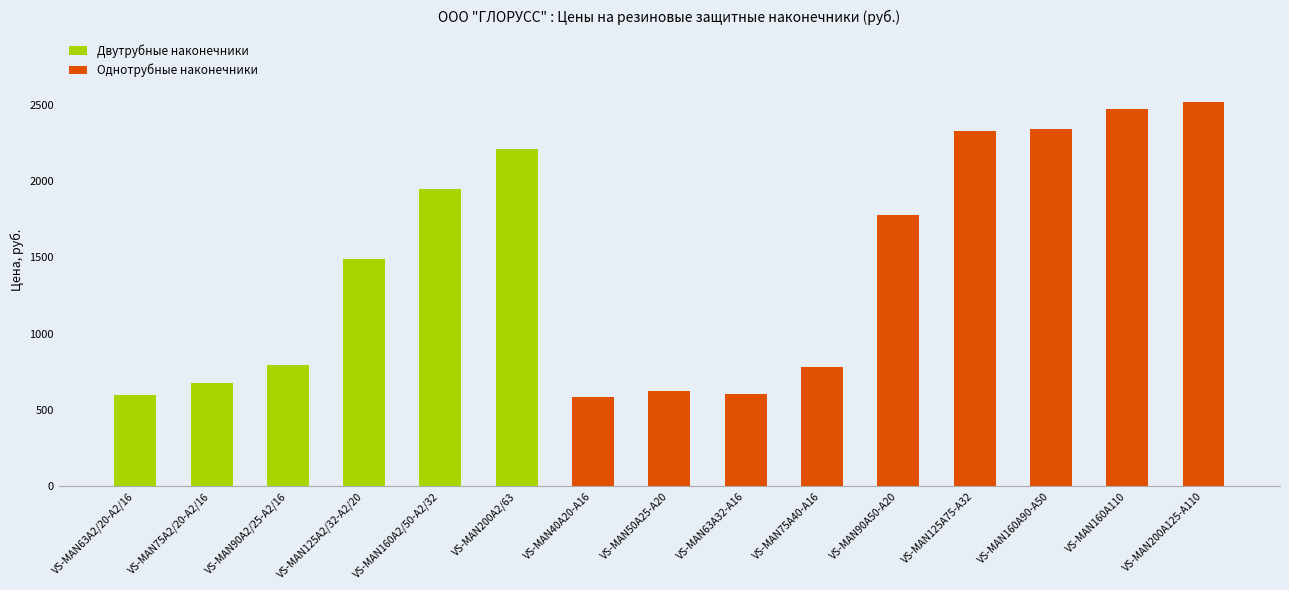

At which label is the value closest to 1549?

VS-MAN125A2/32-A2/20